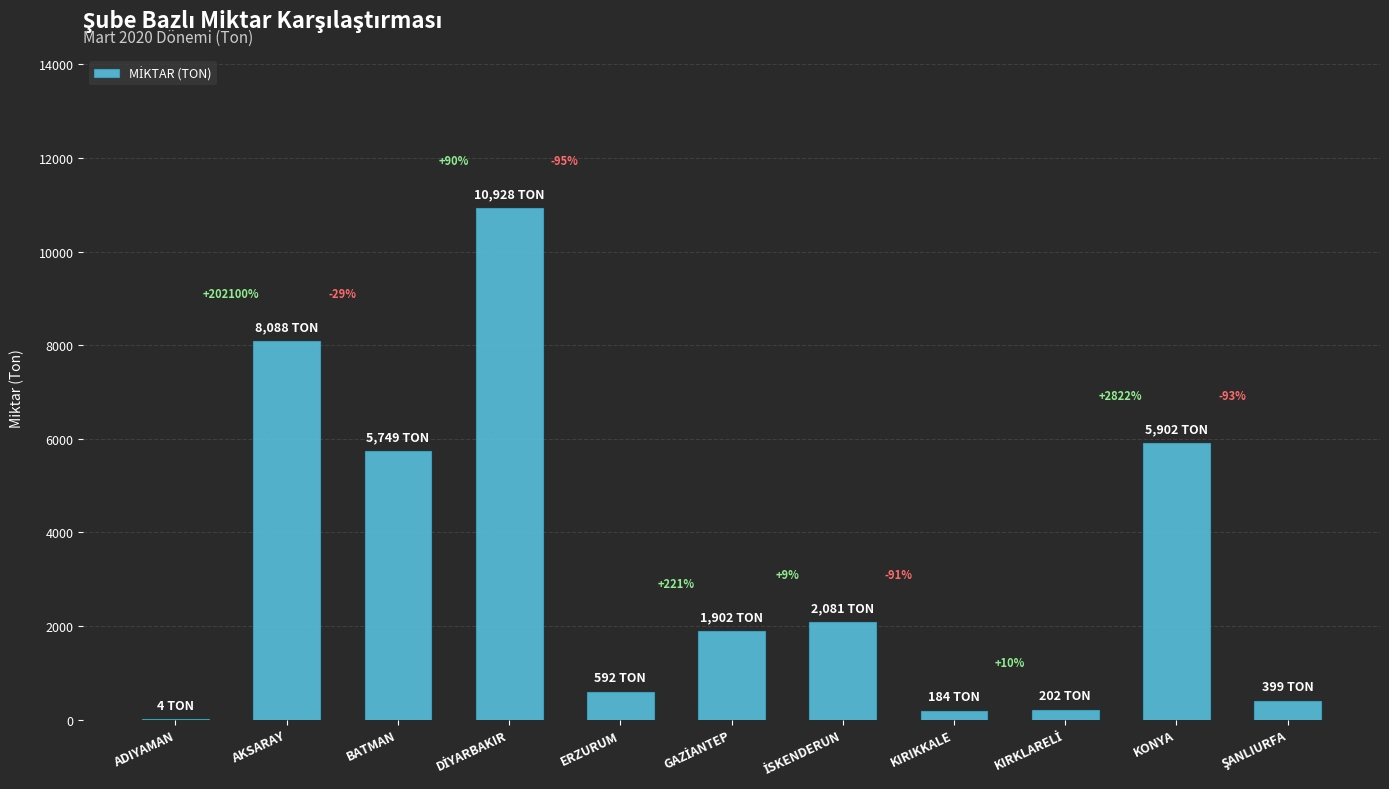

List the labels in order of value, largest first.

DİYARBAKIR, AKSARAY, KONYA, BATMAN, İSKENDERUN, GAZİANTEP, ERZURUM, ŞANLIURFA, KIRKLARELİ, KIRIKKALE, ADIYAMAN